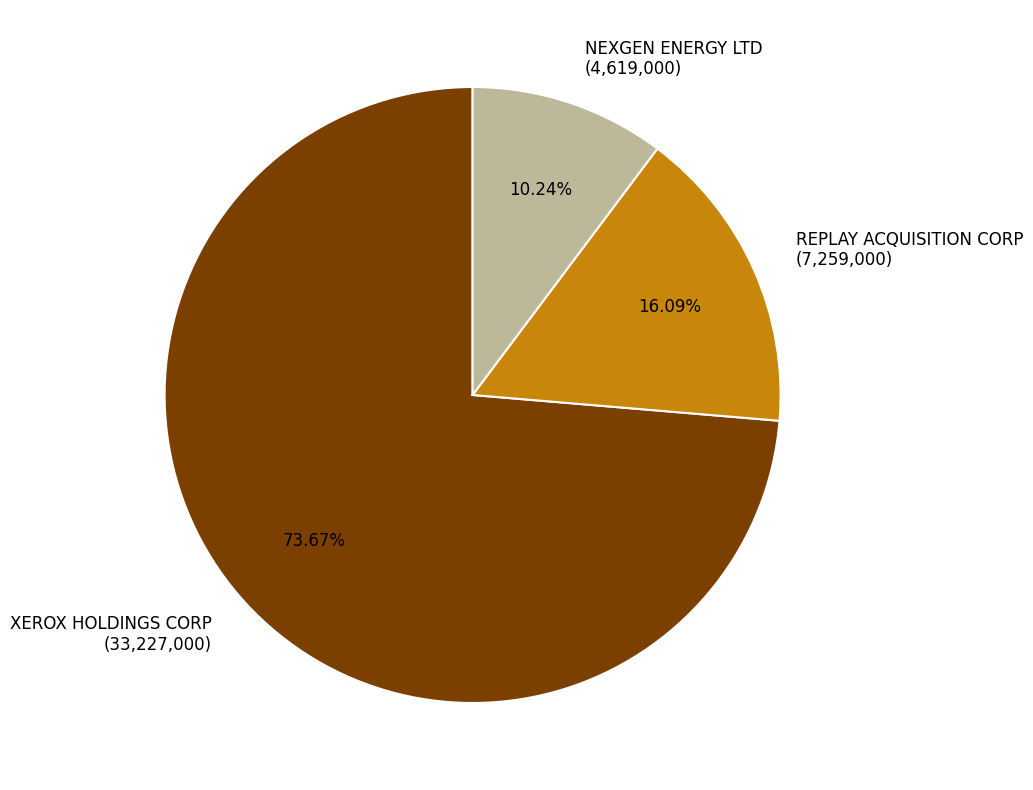

True or false: NEXGEN ENERGY LTD accounts for 10% of the total.

True